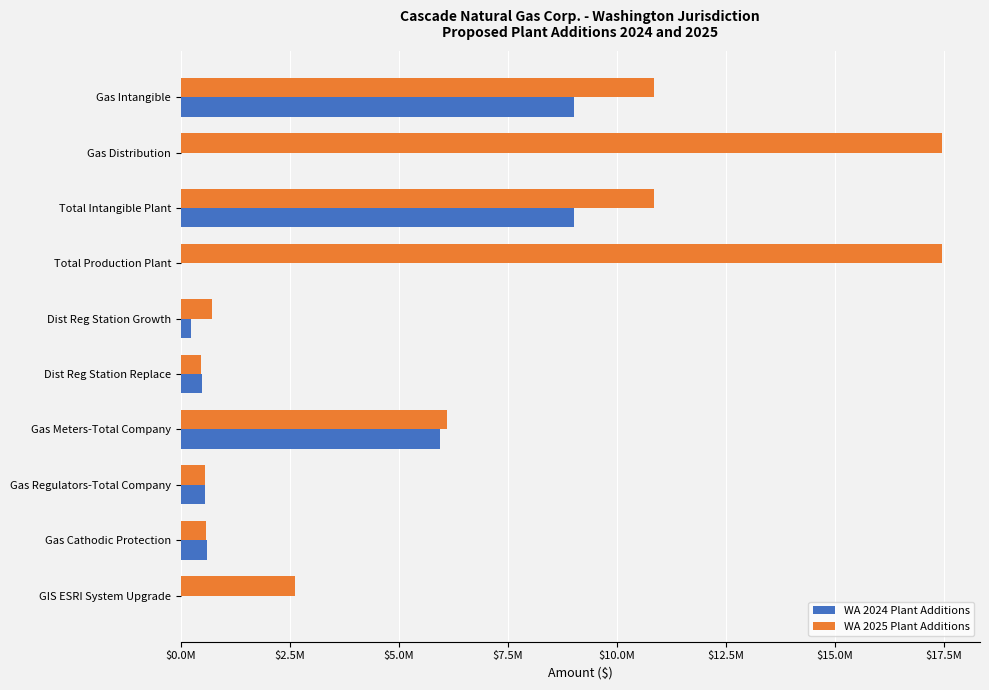

What are all the series names shown in the legend?

WA 2024 Plant Additions, WA 2025 Plant Additions